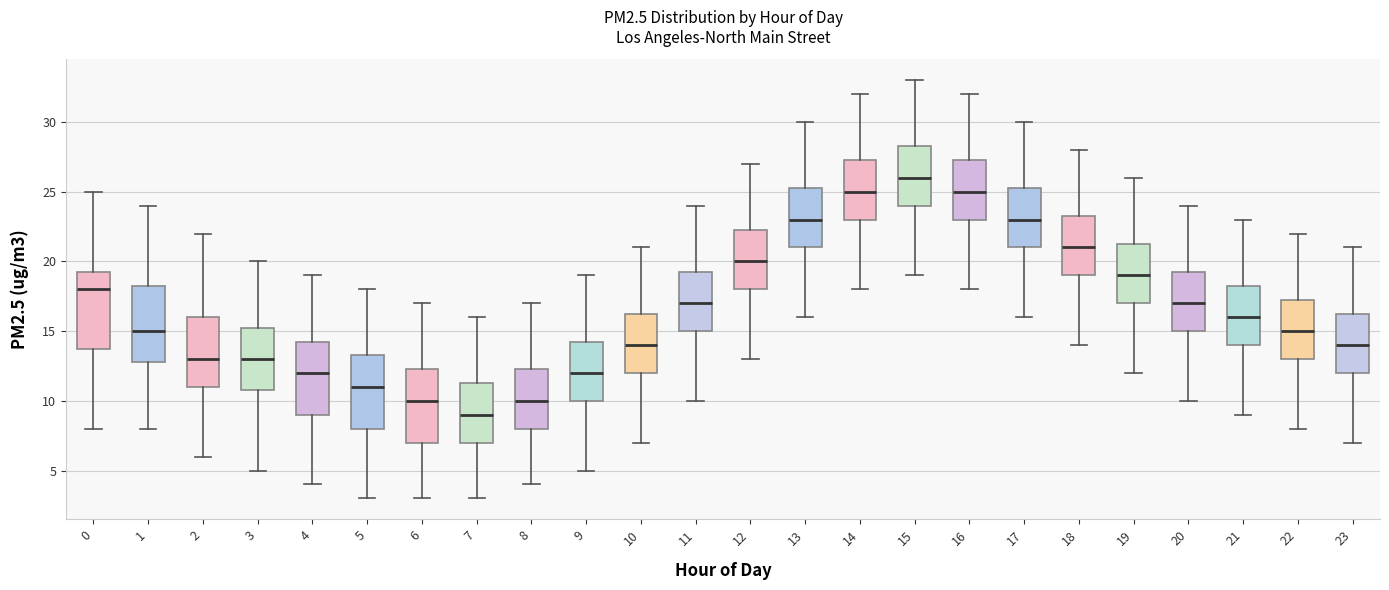

Reading left to right, read every box against the y-axis: the position of its median line, the range the box covers, and the ends of its whiskers. The values are not printed on the chart, so give them approximately, as read against the axis.

0: median 18.0, box 14.0 to 19.5, whiskers 8.0 to 25.0
1: median 15.0, box 13.0 to 18.5, whiskers 8.0 to 24.0
2: median 13.0, box 11.0 to 16.0, whiskers 6.0 to 22.0
3: median 13.0, box 11.0 to 15.5, whiskers 5.0 to 20.0
4: median 12.0, box 9.0 to 14.5, whiskers 4.0 to 19.0
5: median 11.0, box 8.0 to 13.5, whiskers 3.0 to 18.0
6: median 10.0, box 7.0 to 12.5, whiskers 3.0 to 17.0
7: median 9.0, box 7.0 to 11.5, whiskers 3.0 to 16.0
8: median 10.0, box 8.0 to 12.5, whiskers 4.0 to 17.0
9: median 12.0, box 10.0 to 14.5, whiskers 5.0 to 19.0
10: median 14.0, box 12.0 to 16.5, whiskers 7.0 to 21.0
11: median 17.0, box 15.0 to 19.5, whiskers 10.0 to 24.0
12: median 20.0, box 18.0 to 22.5, whiskers 13.0 to 27.0
13: median 23.0, box 21.0 to 25.5, whiskers 16.0 to 30.0
14: median 25.0, box 23.0 to 27.5, whiskers 18.0 to 32.0
15: median 26.0, box 24.0 to 28.5, whiskers 19.0 to 33.0
16: median 25.0, box 23.0 to 27.5, whiskers 18.0 to 32.0
17: median 23.0, box 21.0 to 25.5, whiskers 16.0 to 30.0
18: median 21.0, box 19.0 to 23.5, whiskers 14.0 to 28.0
19: median 19.0, box 17.0 to 21.5, whiskers 12.0 to 26.0
20: median 17.0, box 15.0 to 19.5, whiskers 10.0 to 24.0
21: median 16.0, box 14.0 to 18.5, whiskers 9.0 to 23.0
22: median 15.0, box 13.0 to 17.5, whiskers 8.0 to 22.0
23: median 14.0, box 12.0 to 16.5, whiskers 7.0 to 21.0